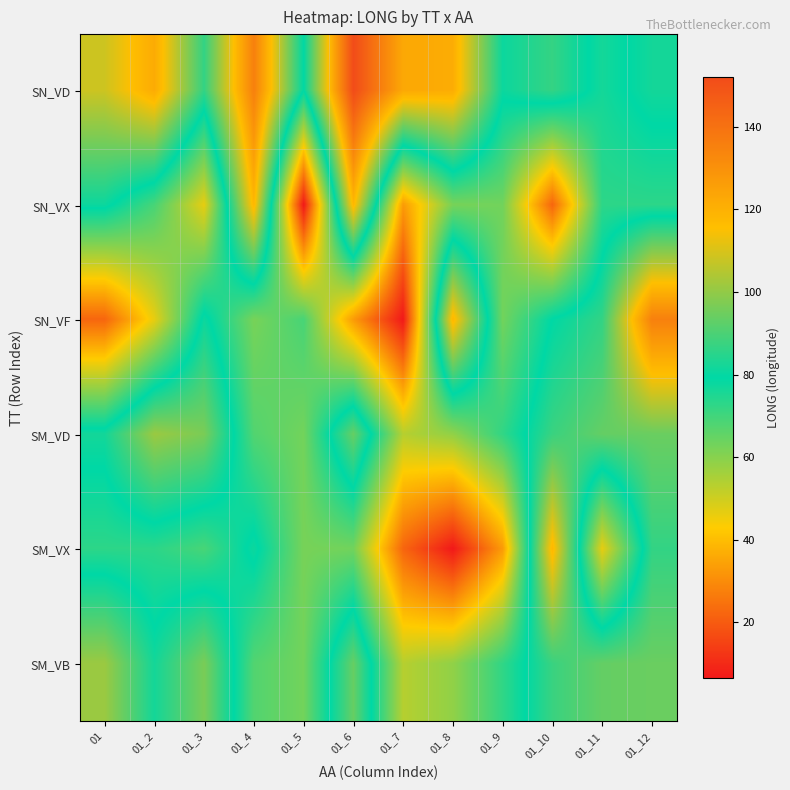

What is the total value across all series at 01_12?

565.7